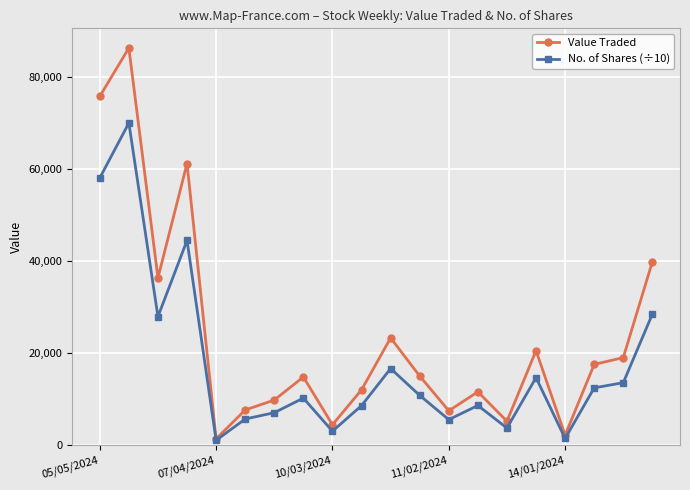

What is the greatest value displayed?

86310.0